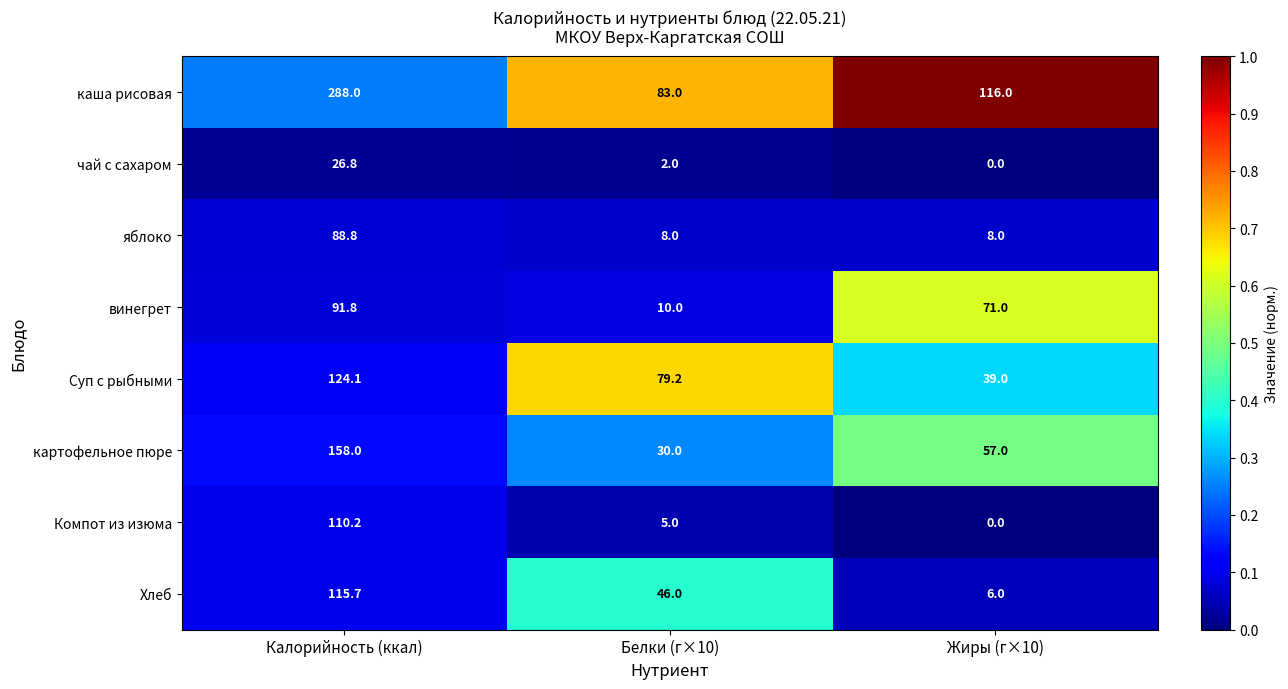

What is the difference between the highest and lowest values at Жиры (г×10)?

116.0